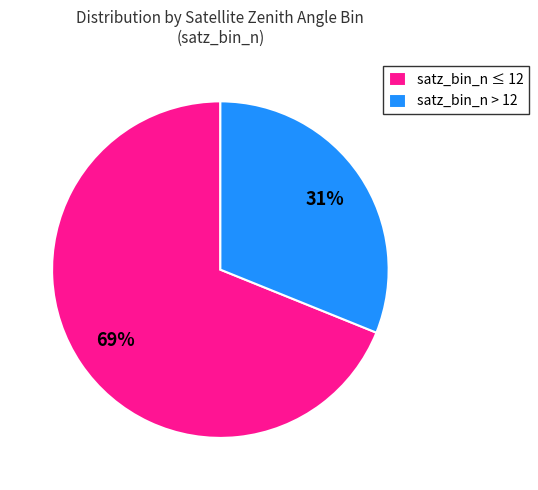

Do satz_bin_n ≤ 12 and satz_bin_n > 12 together represent more than half of the pie?

Yes